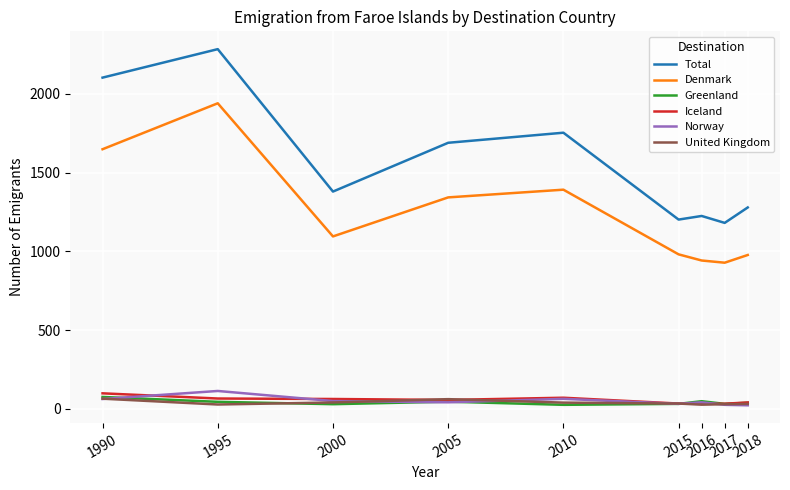

Which series has the largest total across all categories?

Total